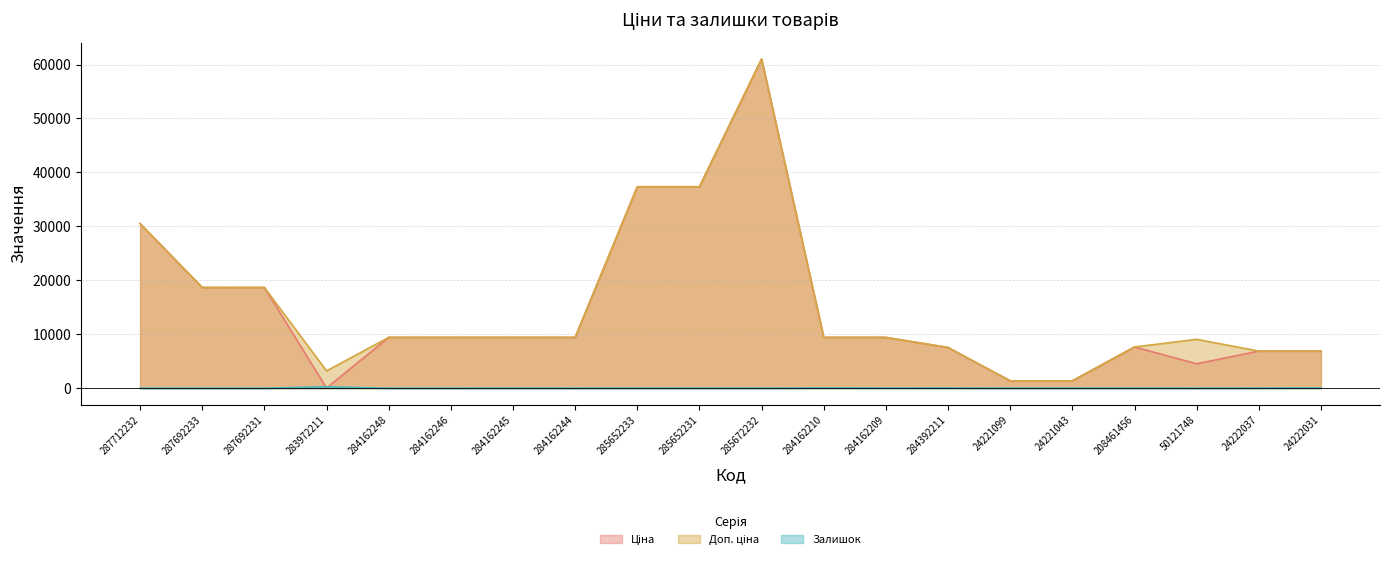

Which series has the widest spread of values?

Ціна